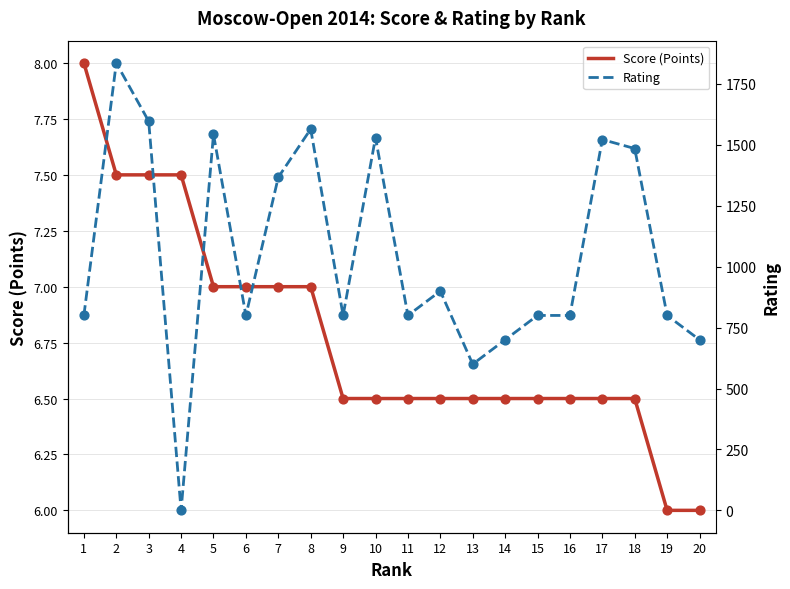

Which series has the largest total across all categories?

Rating